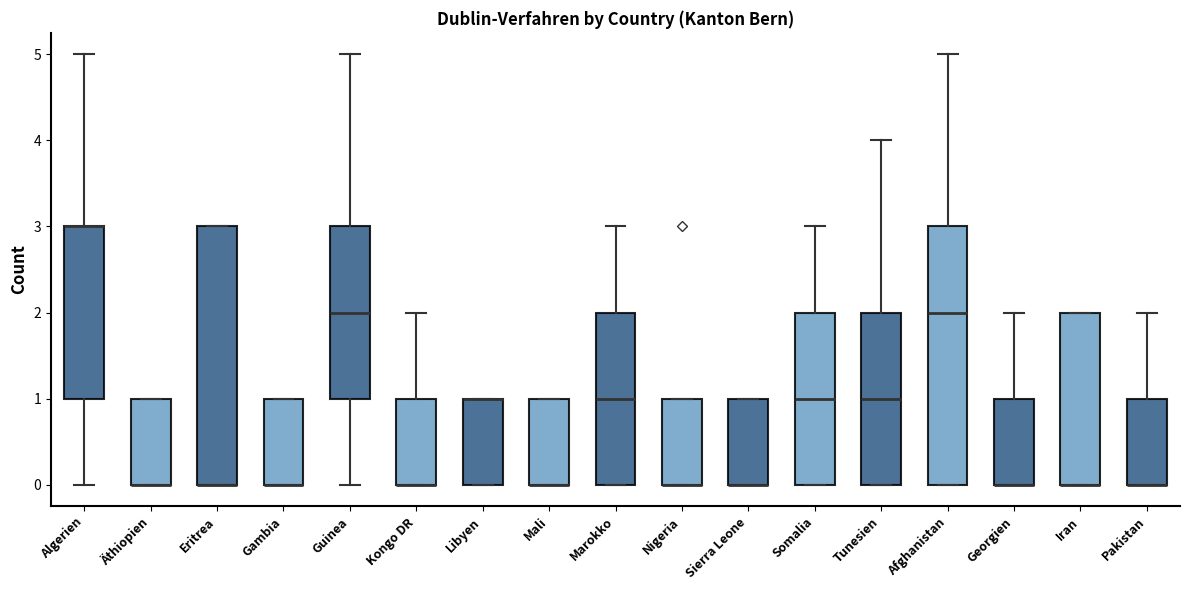

Reading left to right, transcribe this box plot: for each box, give where its median line is, the range the box spans, and where its two whiskers end, as read against the y-axis. The values are not printed on the chart, so give them approximately, as read against the axis.

Algerien: median 3 (drawn on the box's upper edge), box 1 to 3, whiskers 0 to 5
Äthiopien: median 0 (drawn on the box's lower edge), box 0 to 1, whiskers 0 to 1
Eritrea: median 0 (drawn on the box's lower edge), box 0 to 3, whiskers 0 to 3
Gambia: median 0 (drawn on the box's lower edge), box 0 to 1, whiskers 0 to 1
Guinea: median 2, box 1 to 3, whiskers 0 to 5
Kongo DR: median 0 (drawn on the box's lower edge), box 0 to 1, whiskers 0 to 2
Libyen: median 1 (drawn on the box's upper edge), box 0 to 1, whiskers 0 to 1
Mali: median 0 (drawn on the box's lower edge), box 0 to 1, whiskers 0 to 1
Marokko: median 1, box 0 to 2, whiskers 0 to 3
Nigeria: median 0 (drawn on the box's lower edge), box 0 to 1, whiskers 0 to 1
Sierra Leone: median 0 (drawn on the box's lower edge), box 0 to 1, whiskers 0 to 1
Somalia: median 1, box 0 to 2, whiskers 0 to 3
Tunesien: median 1, box 0 to 2, whiskers 0 to 4
Afghanistan: median 2, box 0 to 3, whiskers 0 to 5
Georgien: median 0 (drawn on the box's lower edge), box 0 to 1, whiskers 0 to 2
Iran: median 0 (drawn on the box's lower edge), box 0 to 2, whiskers 0 to 2
Pakistan: median 0 (drawn on the box's lower edge), box 0 to 1, whiskers 0 to 2